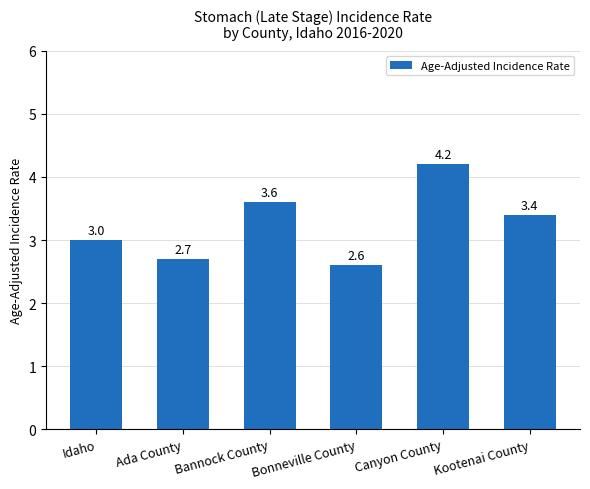

What value does the data have at Ada County?

2.7